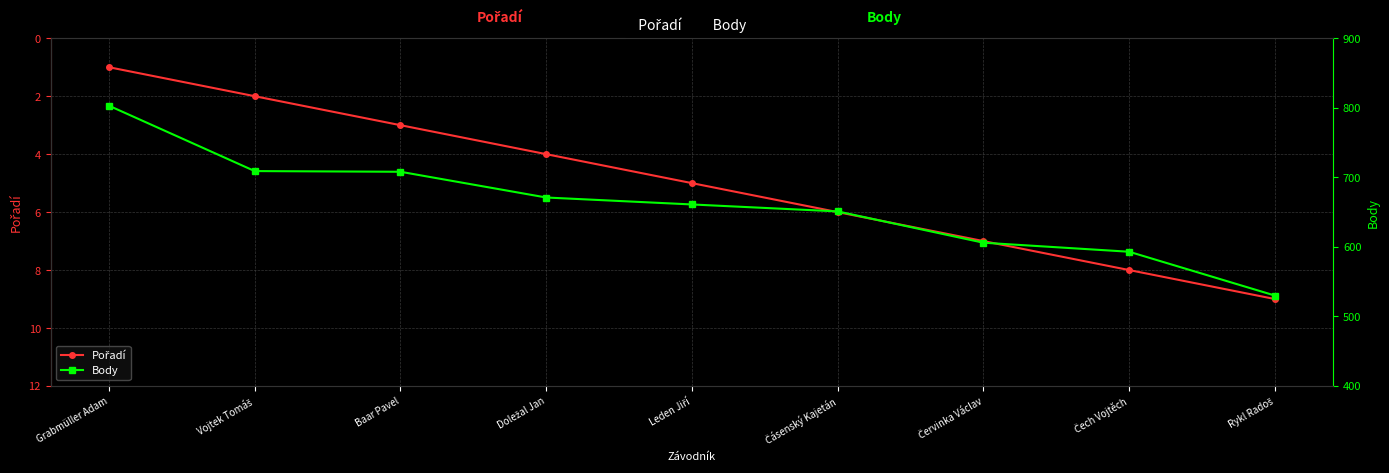

Between Vojtek Tomáš and Baar Pavel, which series saw the biggest shift?

Pořadí